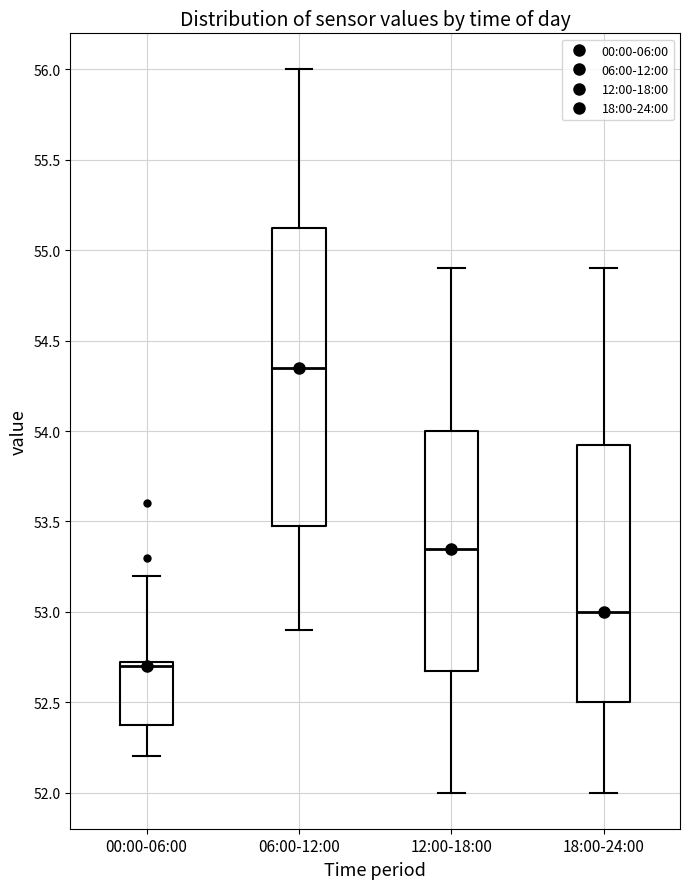

Comparing the boxes themselves (not the whiskers), which one is the tallest?

06:00-12:00